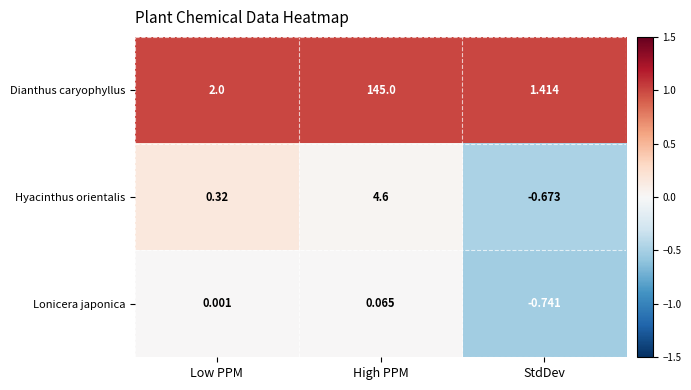

At how many categories does at least one series exceed 0?

3